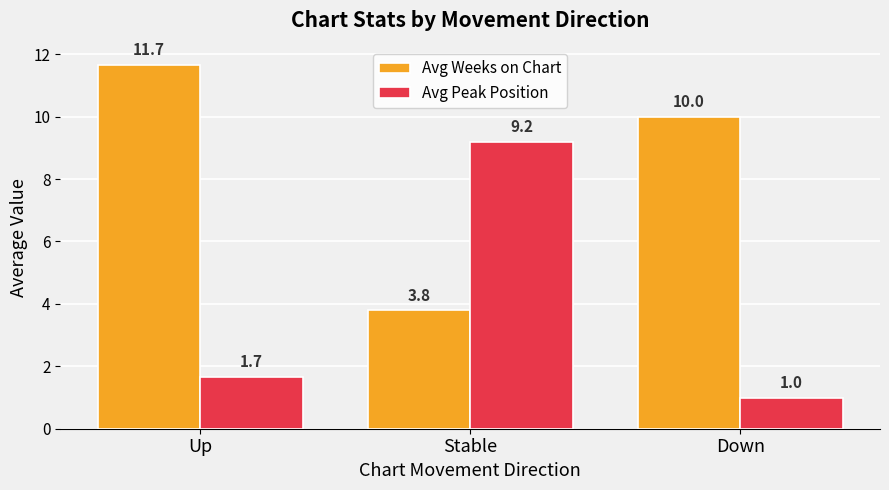

What is the approximate value of Avg Weeks on Chart at Up?

11.7